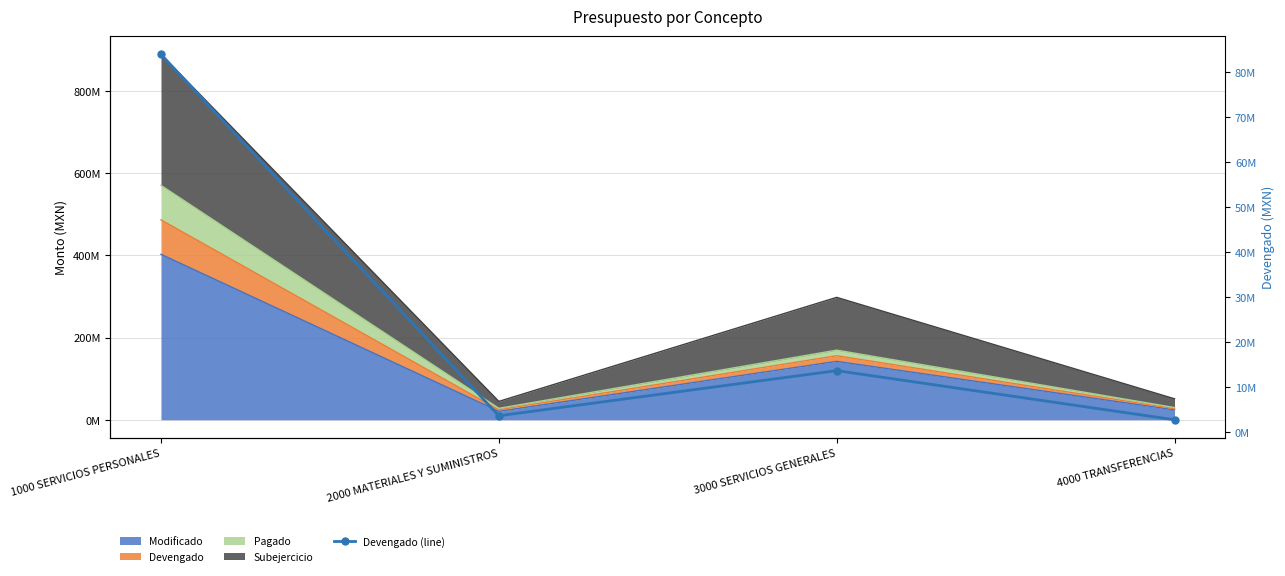

Rank the categories by value from highest to lowest.

1000 SERVICIOS PERSONALES, 3000 SERVICIOS GENERALES, 2000 MATERIALES Y SUMINISTROS, 4000 TRANSFERENCIAS